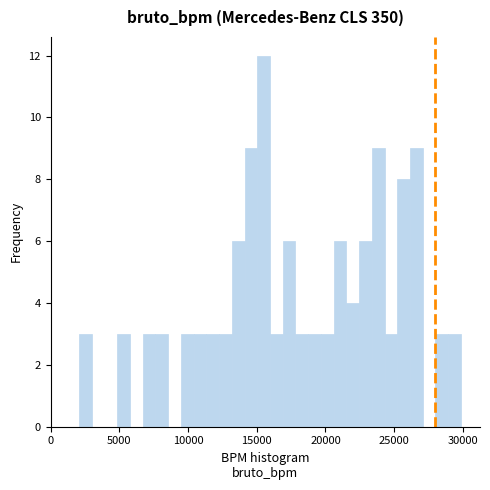

Around what value on the x-axis is the tallest bar? Give the approximate position of its centre, as read against the axis.

15500